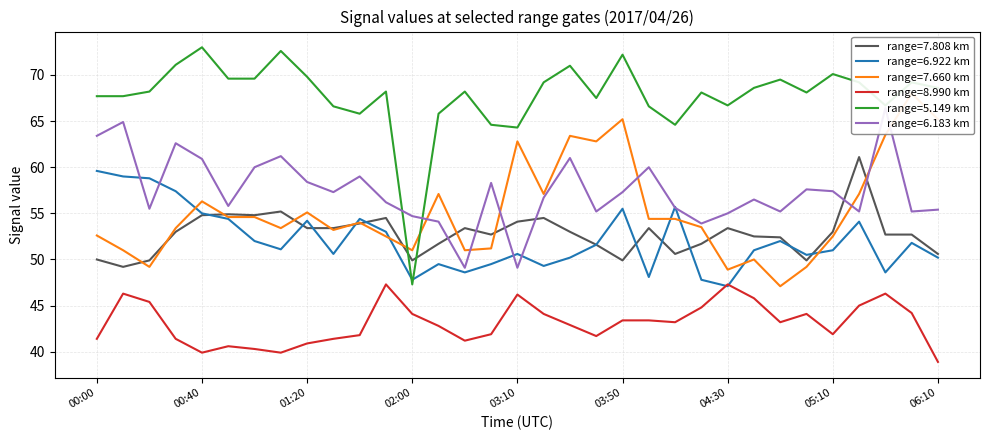

At how many categories does at least one series exceed 63?

32